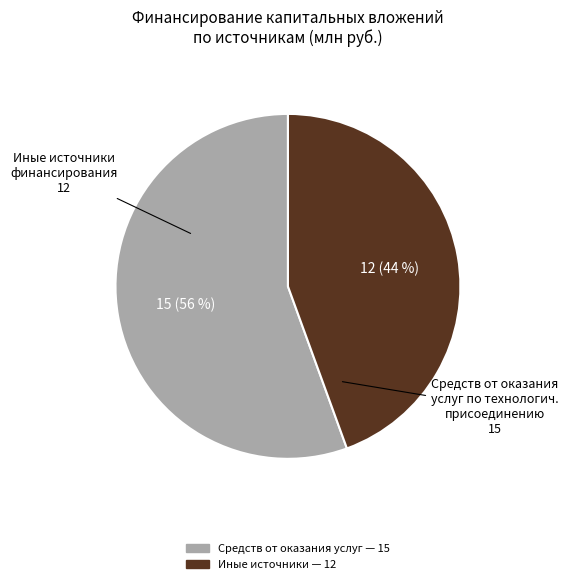

Is there a majority slice in this chart?

Yes